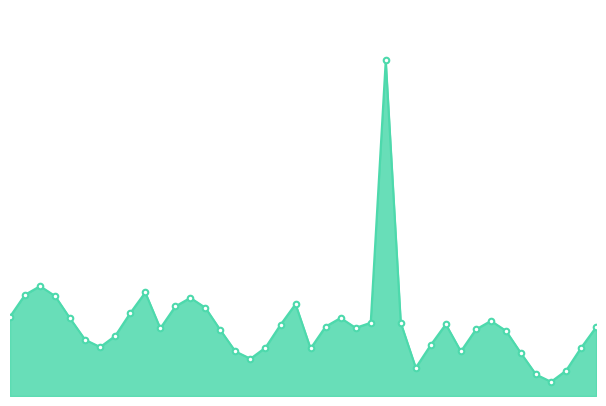

Rank the categories by value from lowest to highest.

36, 35, 37, 27, 16, 34, 15, 30, 20, 38, 17, 6, 28, 5, 7, 33, 14, 31, 10, 23, 39, 21, 18, 29, 24, 26, 32, 4, 22, 0, 8, 13, 11, 19, 12, 3, 1, 9, 2, 25